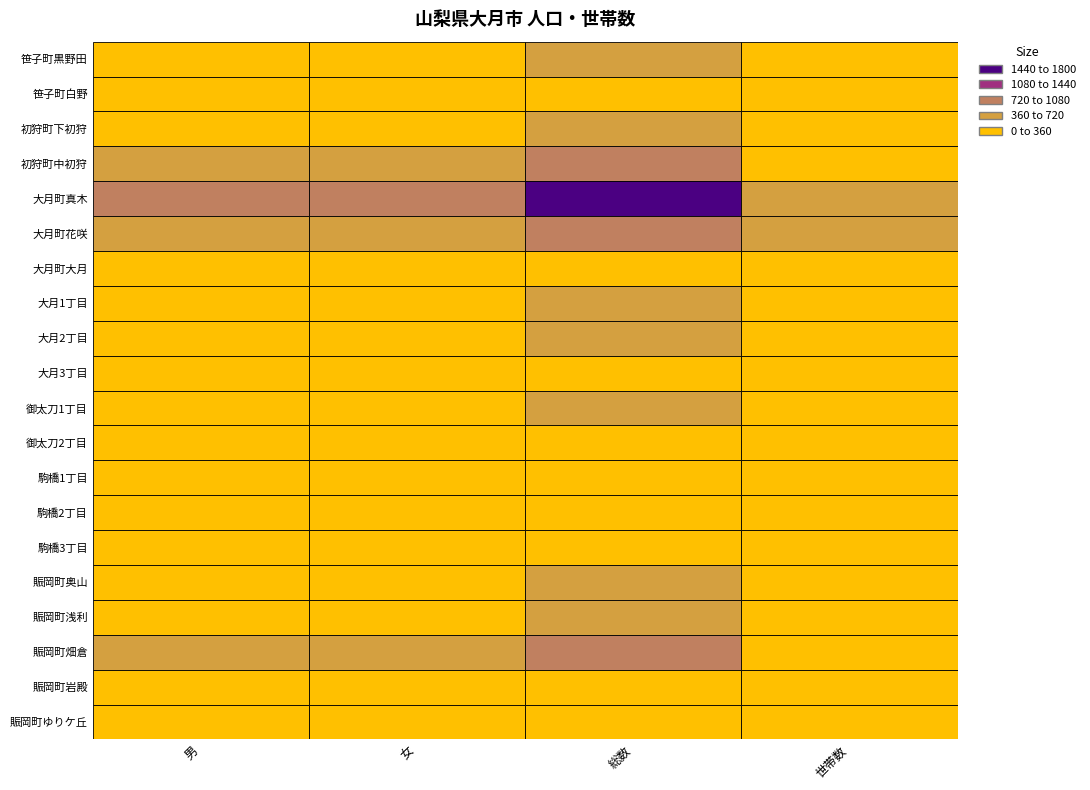

At which category is the sum across all series the highest?

2